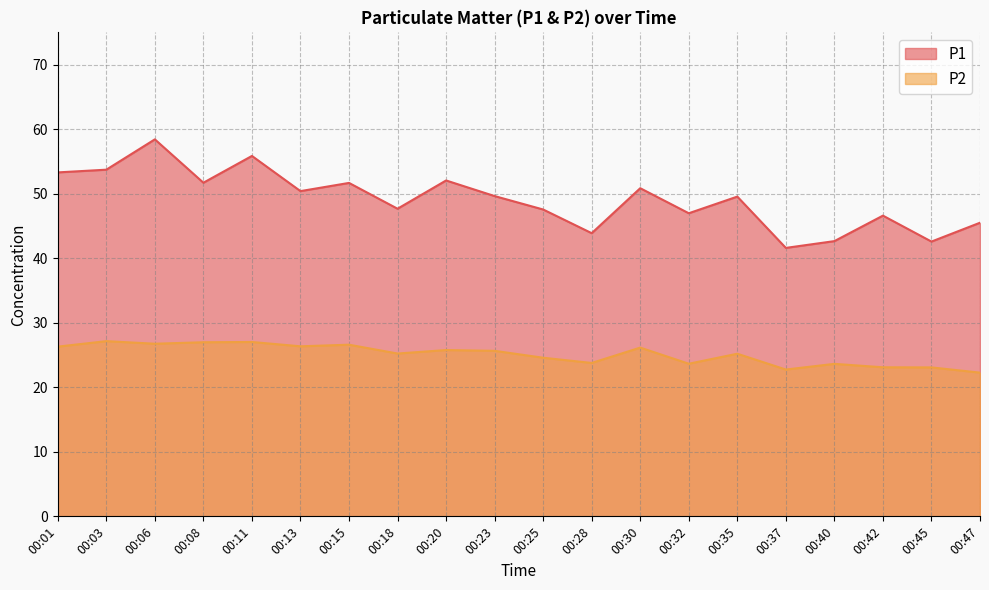

What is the total value across all series at 00:30?

77.0